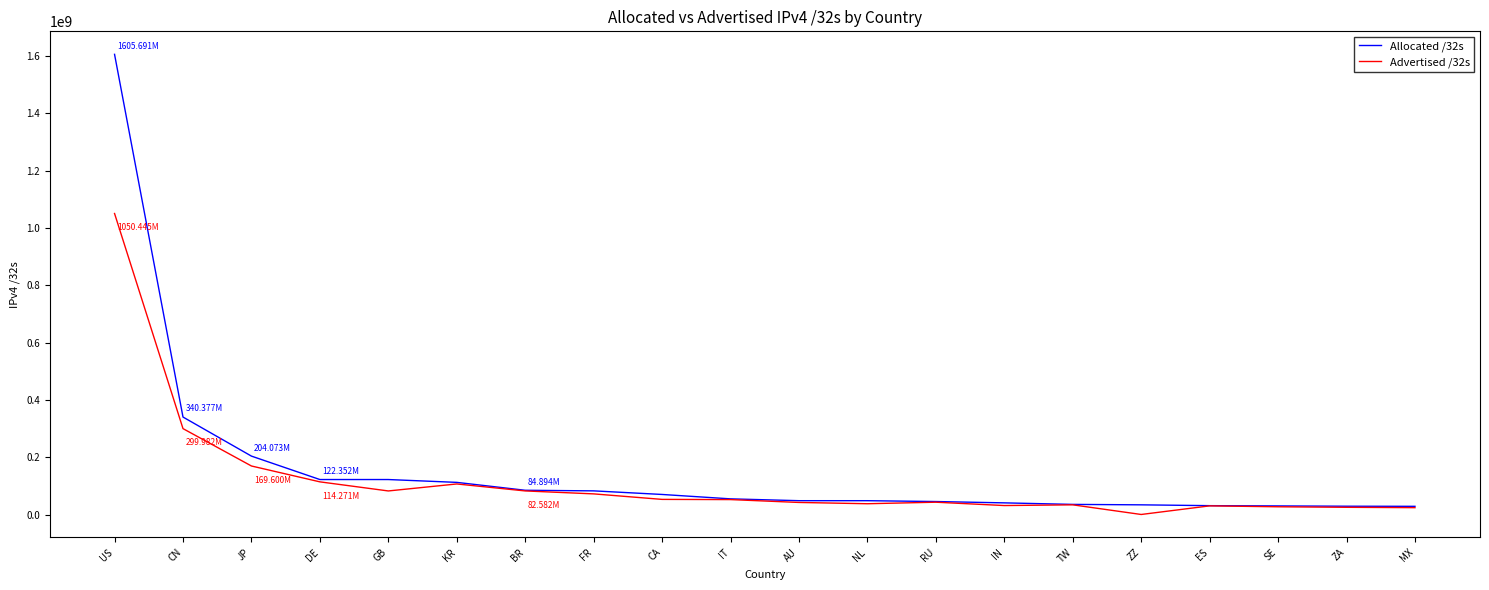

What is the minimum value for Allocated /32s?

28895232